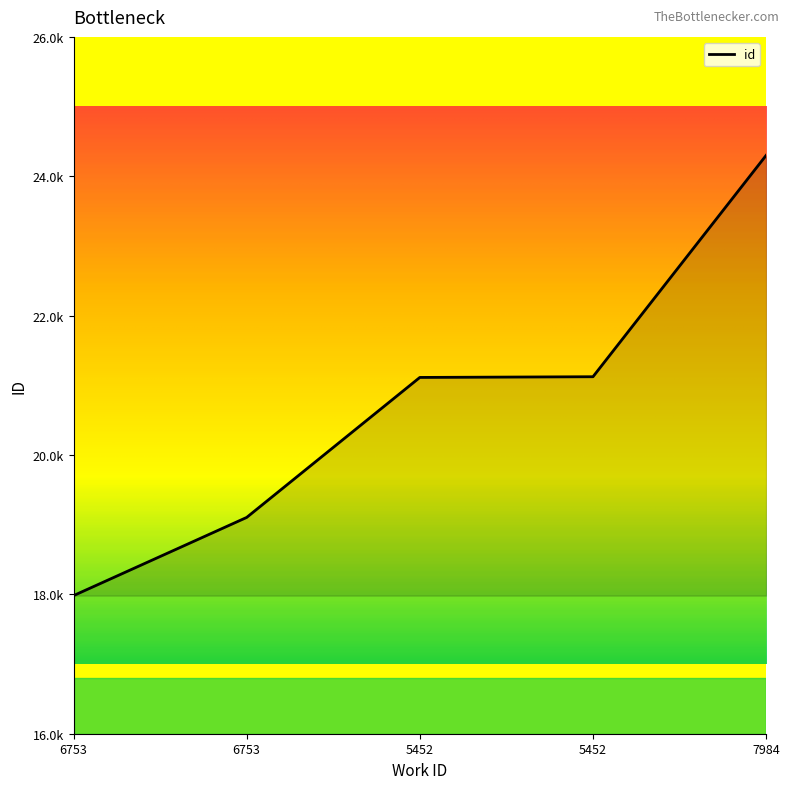

Does the chart display data point markers on the line(s)?

No